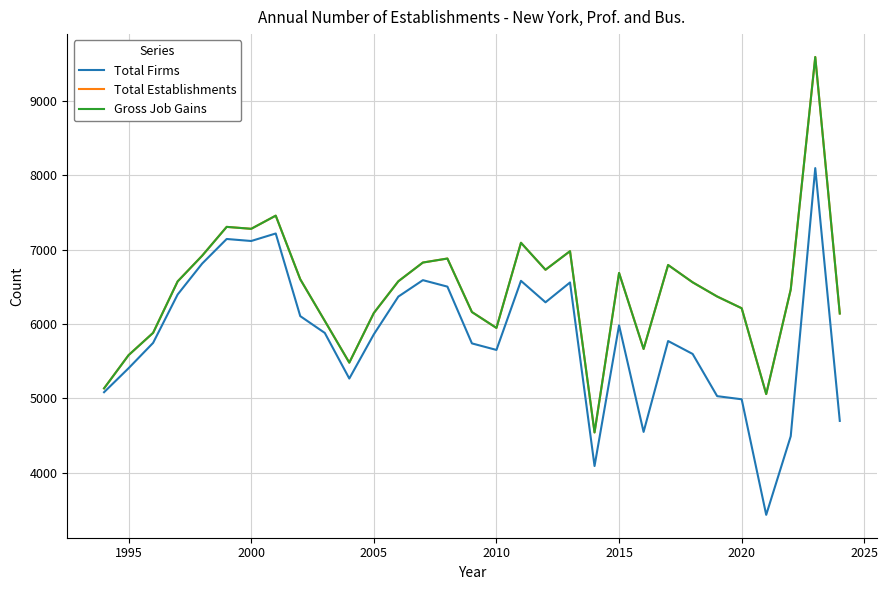

Does the chart display data point markers on the line(s)?

No